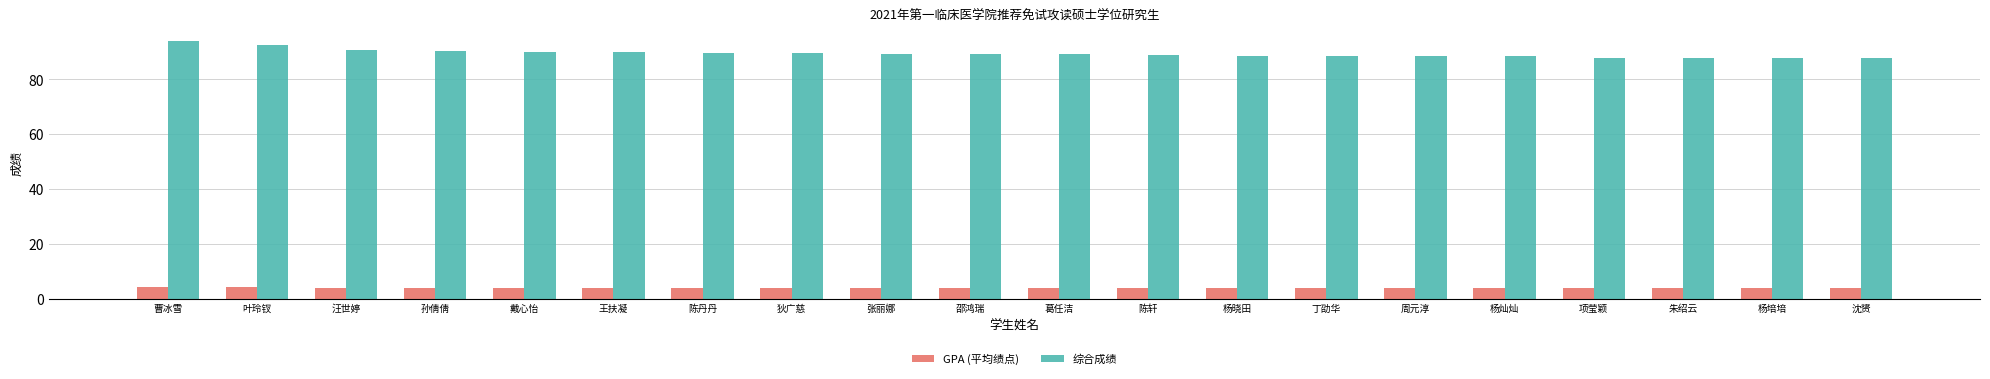

List the series in order of their peak value, lowest first.

GPA (平均绩点), 综合成绩